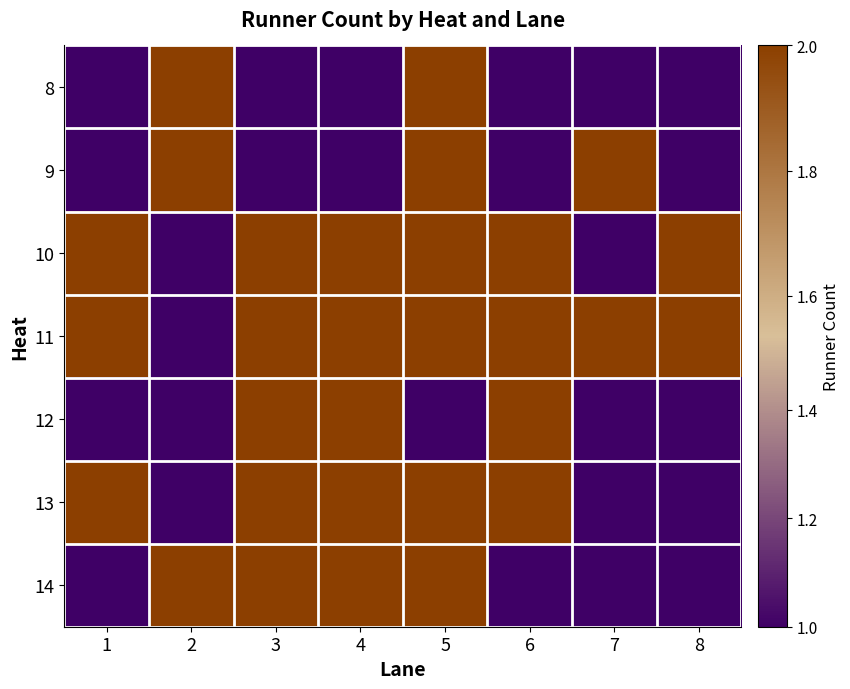

At which category is the sum across all series the highest?

5